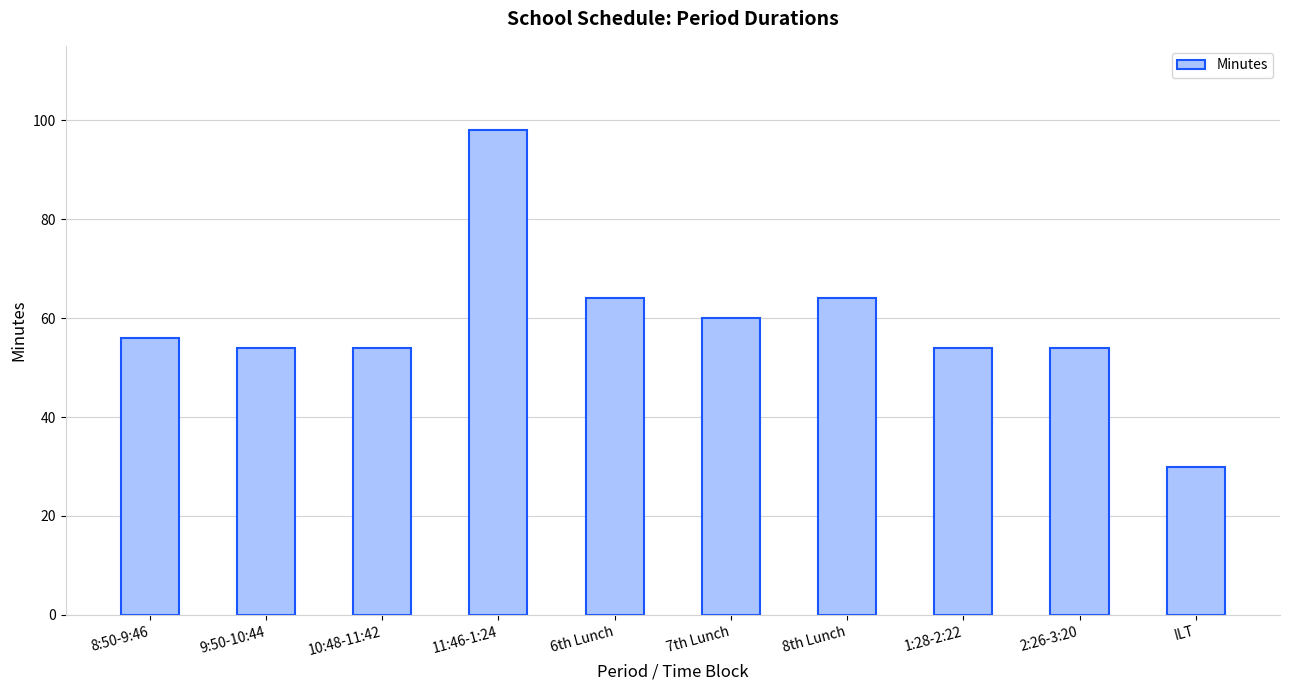

What position from the left is 6th Lunch?

5